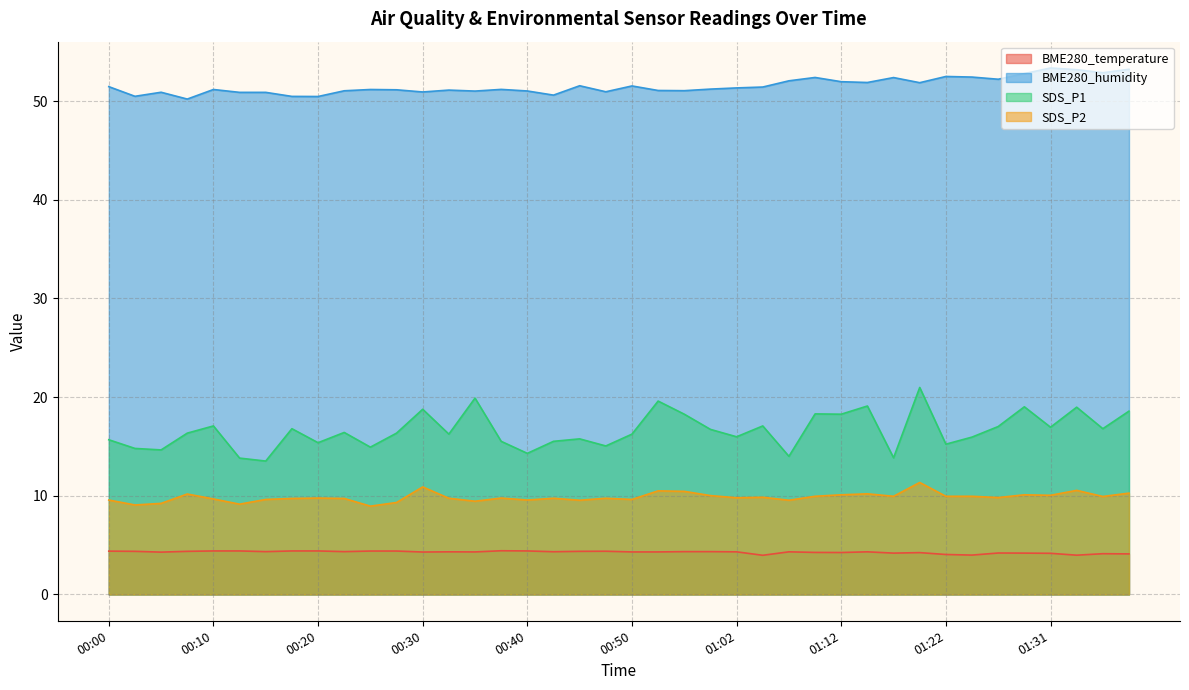

What position from the left is 01:02?

25